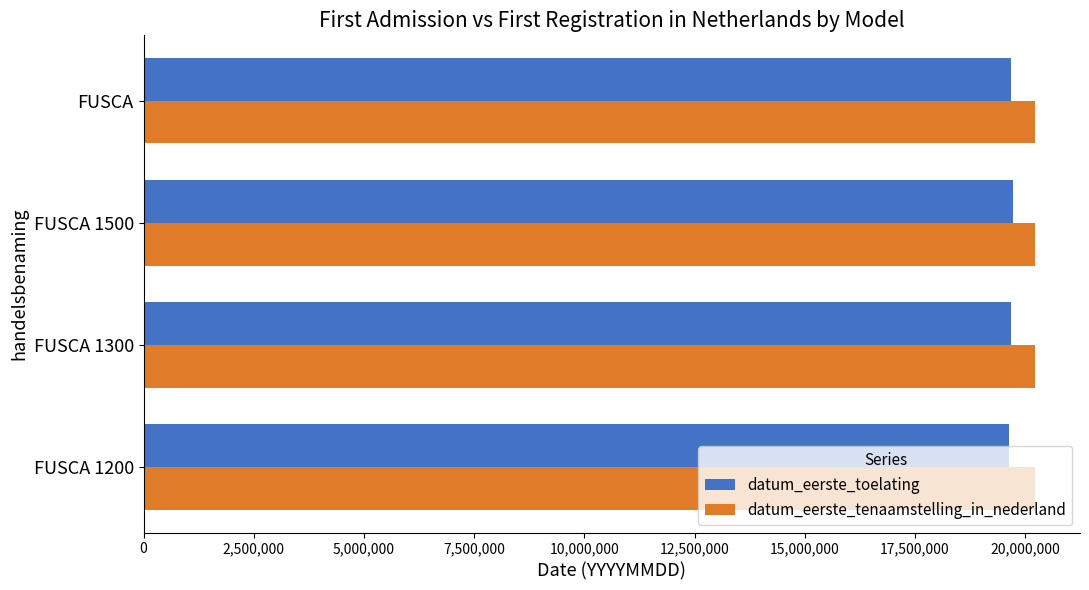

Which series has the widest spread of values?

datum_eerste_toelating